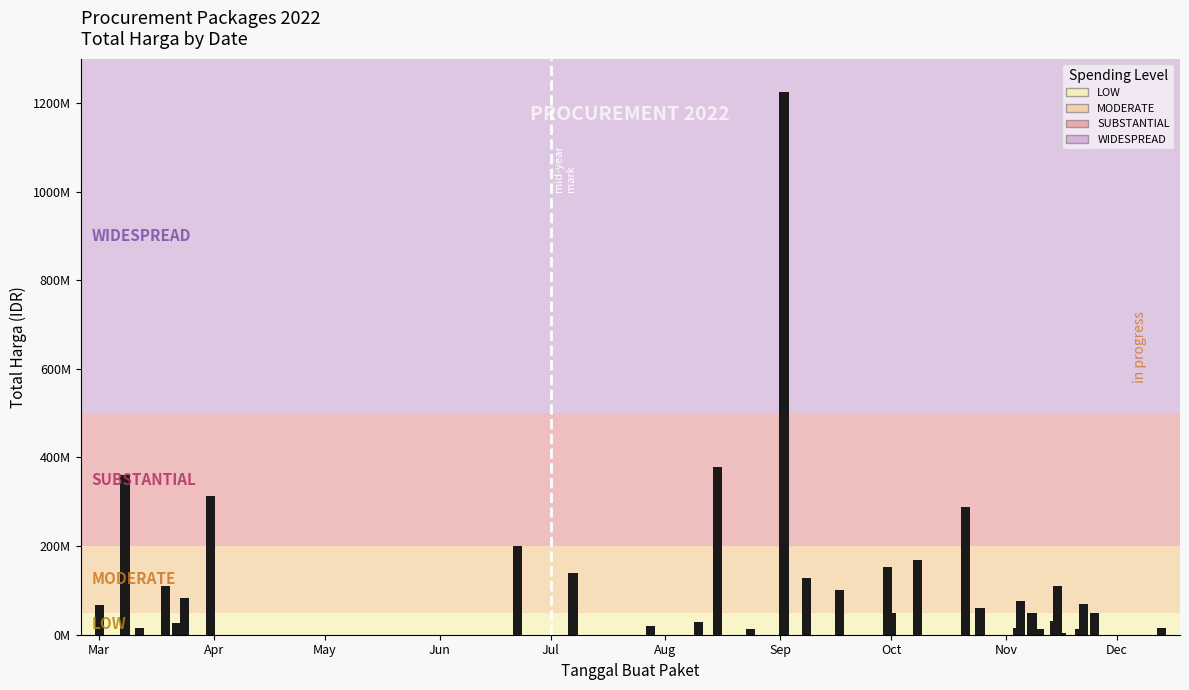

Are the bars horizontal?

No